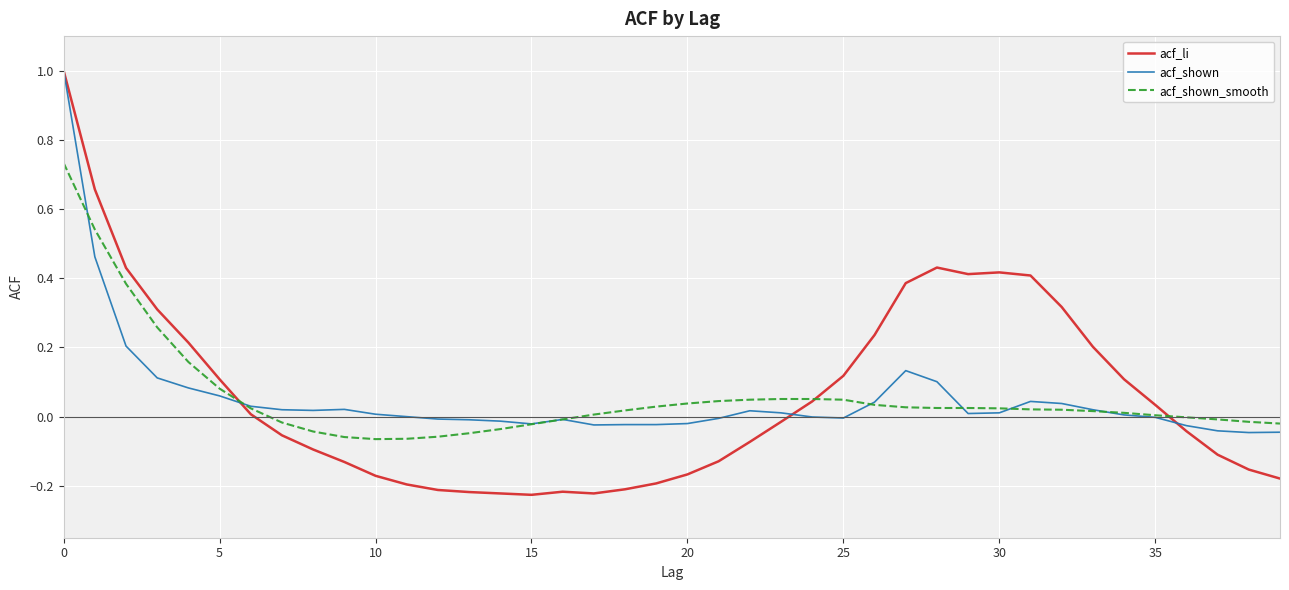

Which series has the largest range (max minus min)?

acf_li